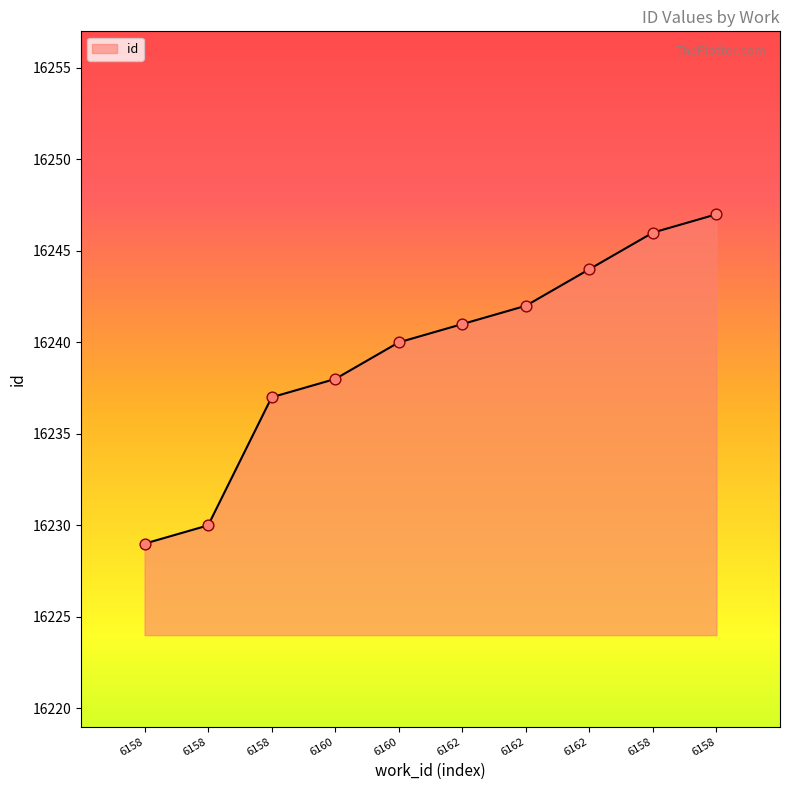

What is the change in value from 6158 to 6158?

+17